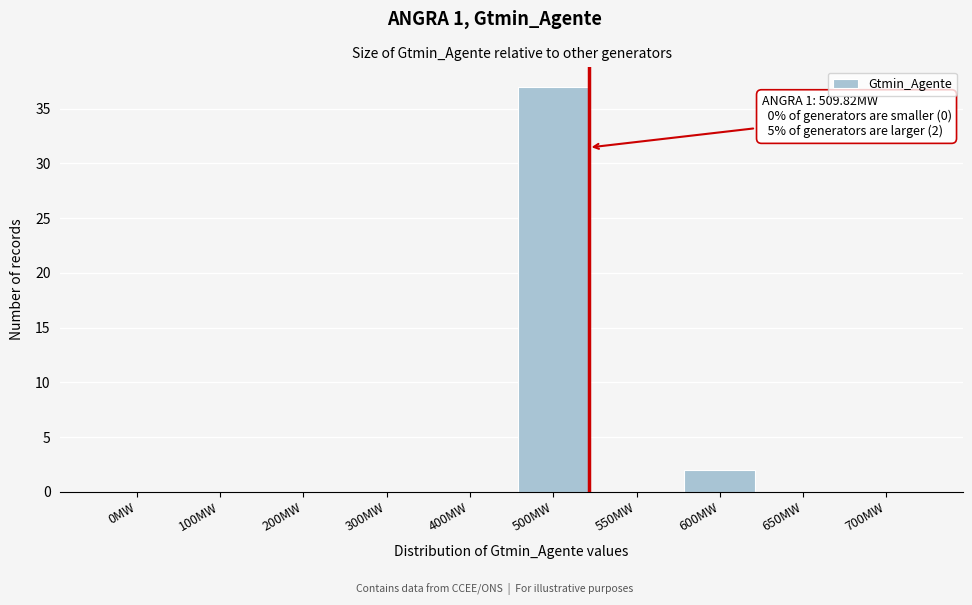

Reading left to right, list all the values displayed in this chart.

0MW=0	100MW=0	200MW=0	300MW=0	400MW=0	500MW=37	550MW=0	600MW=2	650MW=0	700MW=0